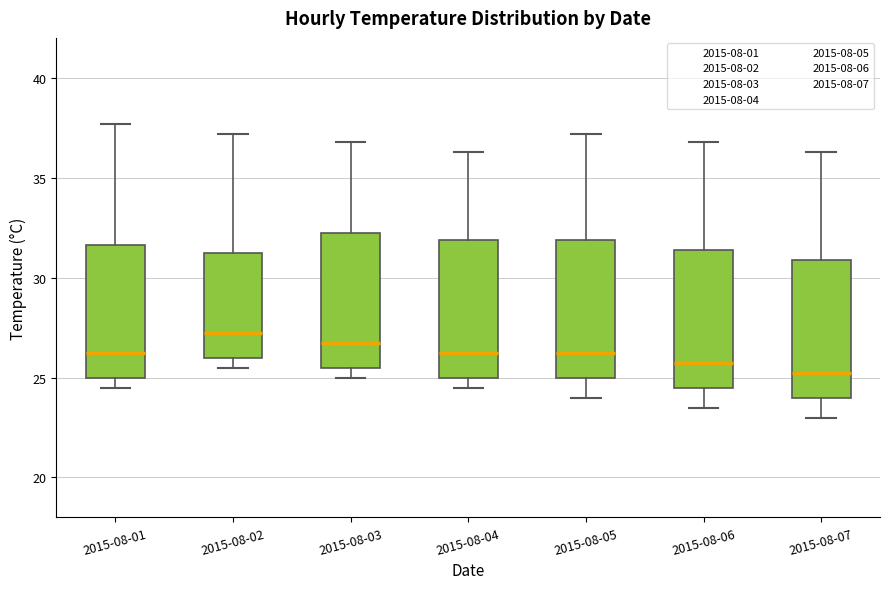

Reading left to right, transcribe this box plot: for each box, give where its median line is, the range the box spans, and where its two whiskers end, as read against the y-axis. The values are not printed on the chart, so give them approximately, as read against the axis.

2015-08-01: median 26.5, box 25.0 to 31.5, whiskers 24.5 to 37.5
2015-08-02: median 27.5, box 26.0 to 31.5, whiskers 25.5 to 37.0
2015-08-03: median 27.0, box 25.5 to 32.5, whiskers 25.0 to 37.0
2015-08-04: median 26.5, box 25.0 to 32.0, whiskers 24.5 to 36.5
2015-08-05: median 26.5, box 25.0 to 32.0, whiskers 24.0 to 37.0
2015-08-06: median 26.0, box 24.5 to 31.5, whiskers 23.5 to 37.0
2015-08-07: median 25.5, box 24.0 to 31.0, whiskers 23.0 to 36.5